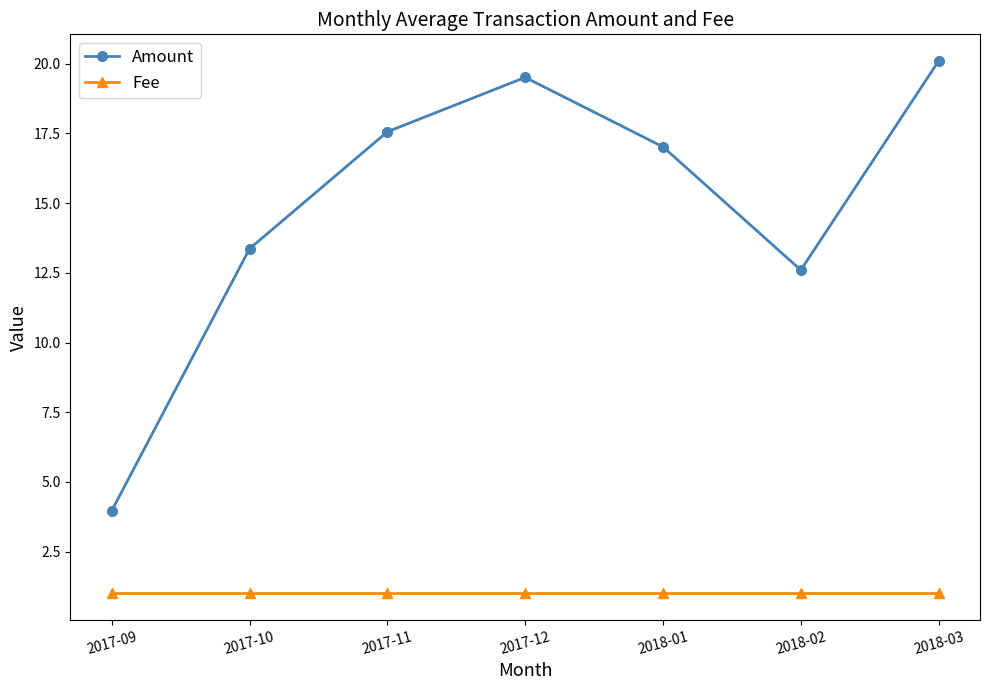

True or false: Amount has a value of 4.0 at 2017-10.

False